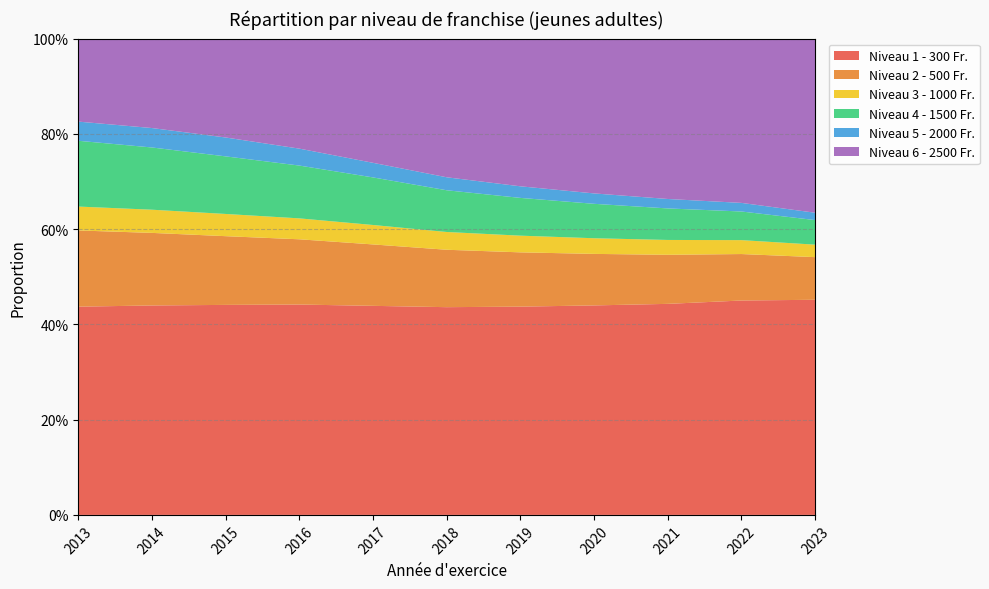

Reading right to left, list all the values displayed in this chart.

Niveau 1 - 300 Fr.: 2023=0.5	2022=0.5	2021=0.4	2020=0.4	2019=0.4	2018=0.4	2017=0.4	2016=0.4	2015=0.4	2014=0.4	2013=0.4
Niveau 2 - 500 Fr.: 2023=0.1	2022=0.1	2021=0.1	2020=0.1	2019=0.1	2018=0.1	2017=0.1	2016=0.1	2015=0.1	2014=0.2	2013=0.2
Niveau 3 - 1000 Fr.: 2023=0.0	2022=0.0	2021=0.0	2020=0.0	2019=0.0	2018=0.0	2017=0.0	2016=0.0	2015=0.0	2014=0.0	2013=0.1
Niveau 4 - 1500 Fr.: 2023=0.1	2022=0.1	2021=0.1	2020=0.1	2019=0.1	2018=0.1	2017=0.1	2016=0.1	2015=0.1	2014=0.1	2013=0.1
Niveau 5 - 2000 Fr.: 2023=0.0	2022=0.0	2021=0.0	2020=0.0	2019=0.0	2018=0.0	2017=0.0	2016=0.0	2015=0.0	2014=0.0	2013=0.0
Niveau 6 - 2500 Fr.: 2023=0.4	2022=0.3	2021=0.3	2020=0.3	2019=0.3	2018=0.3	2017=0.3	2016=0.2	2015=0.2	2014=0.2	2013=0.2